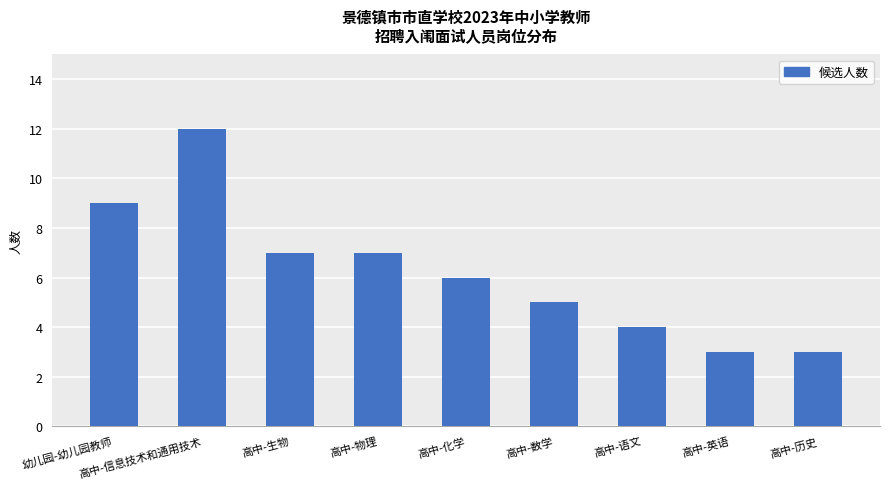

Reading left to right, extract all data points from this chart.

9	12	7	7	6	5	4	3	3